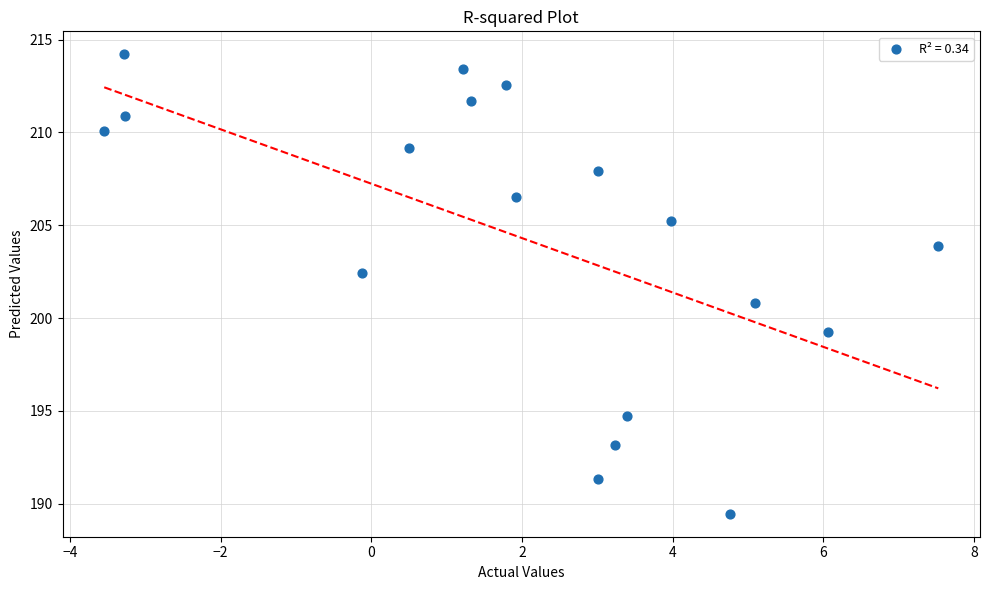

What is the range of X values (max minus min)?

11.1